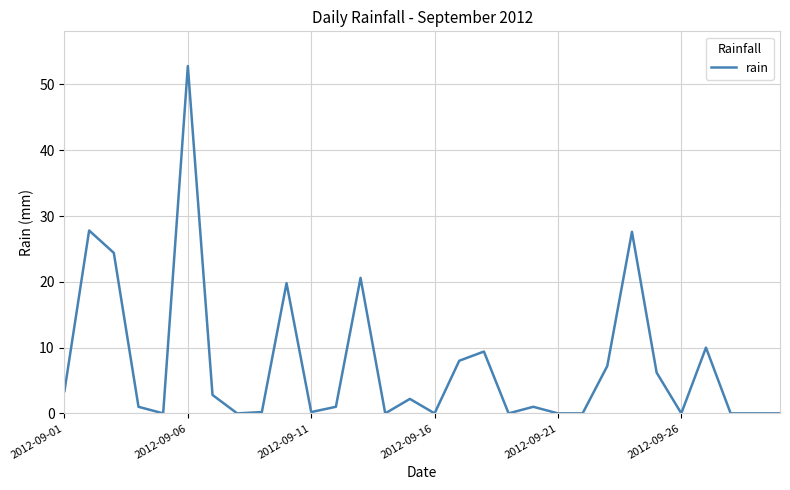

What is the difference between the maximum and minimum values?

52.8